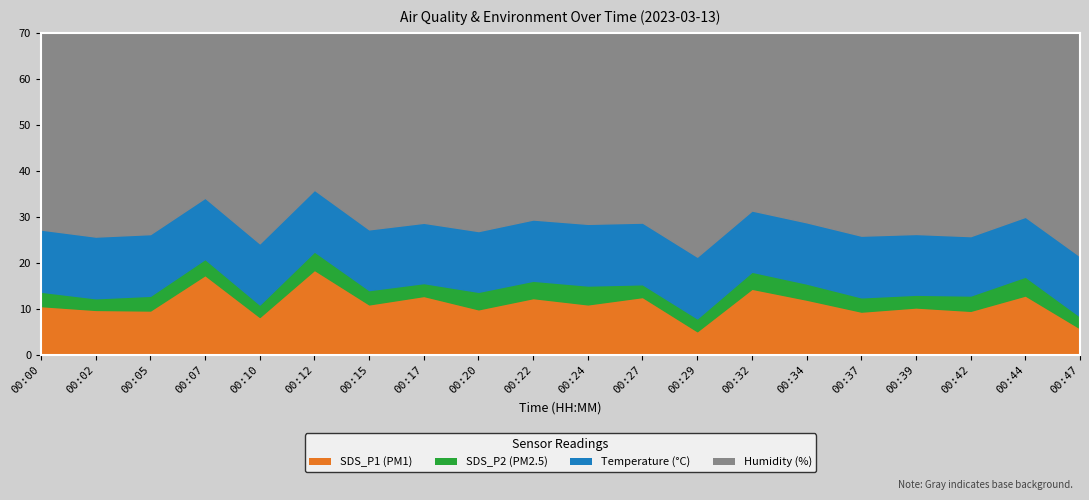

What is the minimum value shown in the chart?

2.5